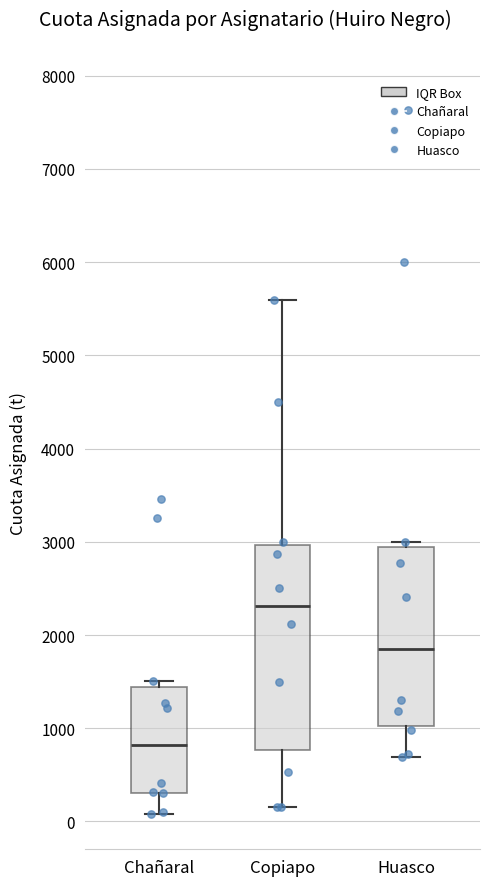

Which box's median line is the lowest?

Chañaral